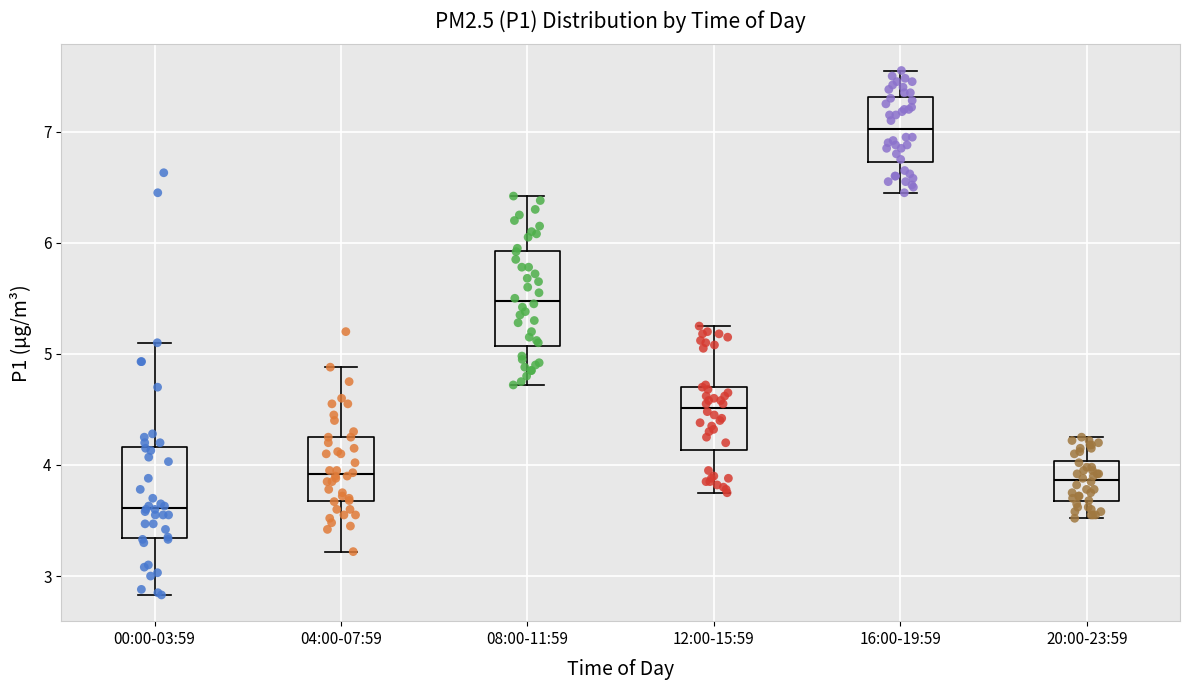

Reading left to right, transcribe this box plot: for each box, give where its median line is, the range the box spans, and where its two whiskers end, as read against the y-axis. The values are not printed on the chart, so give them approximately, as read against the axis.

00:00-03:59: median 3.6, box 3.3 to 4.2, whiskers 2.8 to 5.1
04:00-07:59: median 3.9, box 3.7 to 4.3, whiskers 3.2 to 4.9
08:00-11:59: median 5.5, box 5.1 to 5.9, whiskers 4.7 to 6.4
12:00-15:59: median 4.5, box 4.1 to 4.7, whiskers 3.8 to 5.3
16:00-19:59: median 7.0, box 6.7 to 7.3, whiskers 6.5 to 7.6
20:00-23:59: median 3.9, box 3.7 to 4.0, whiskers 3.5 to 4.3